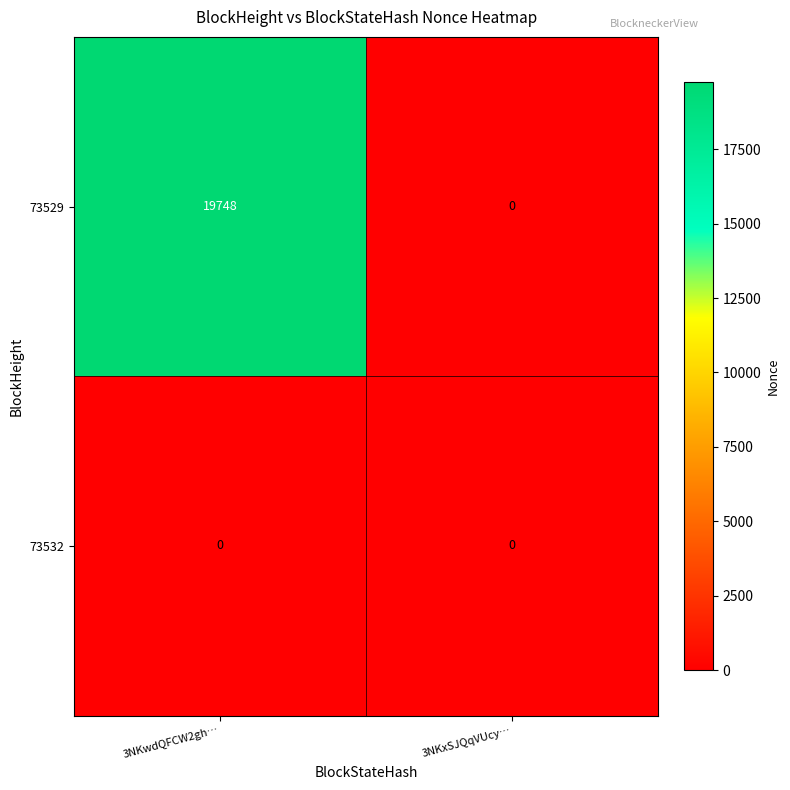

What is the maximum value shown in the chart?

19748